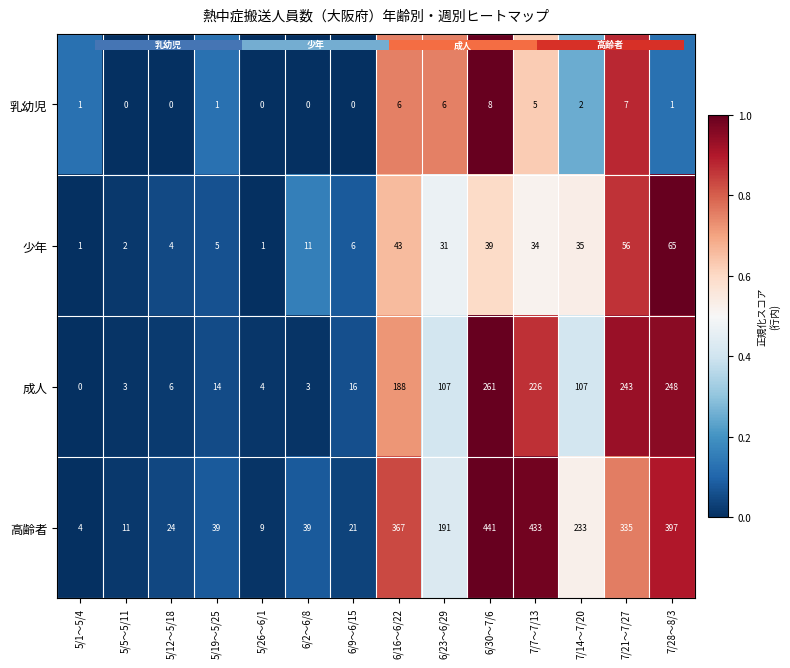

What value does the 成人 series have at 6/23～6/29?

0.4